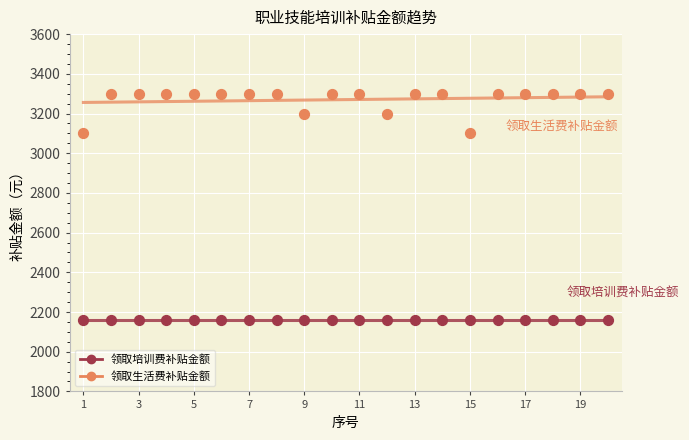

Which series contains the lowest Y value?

领取培训费补贴金额